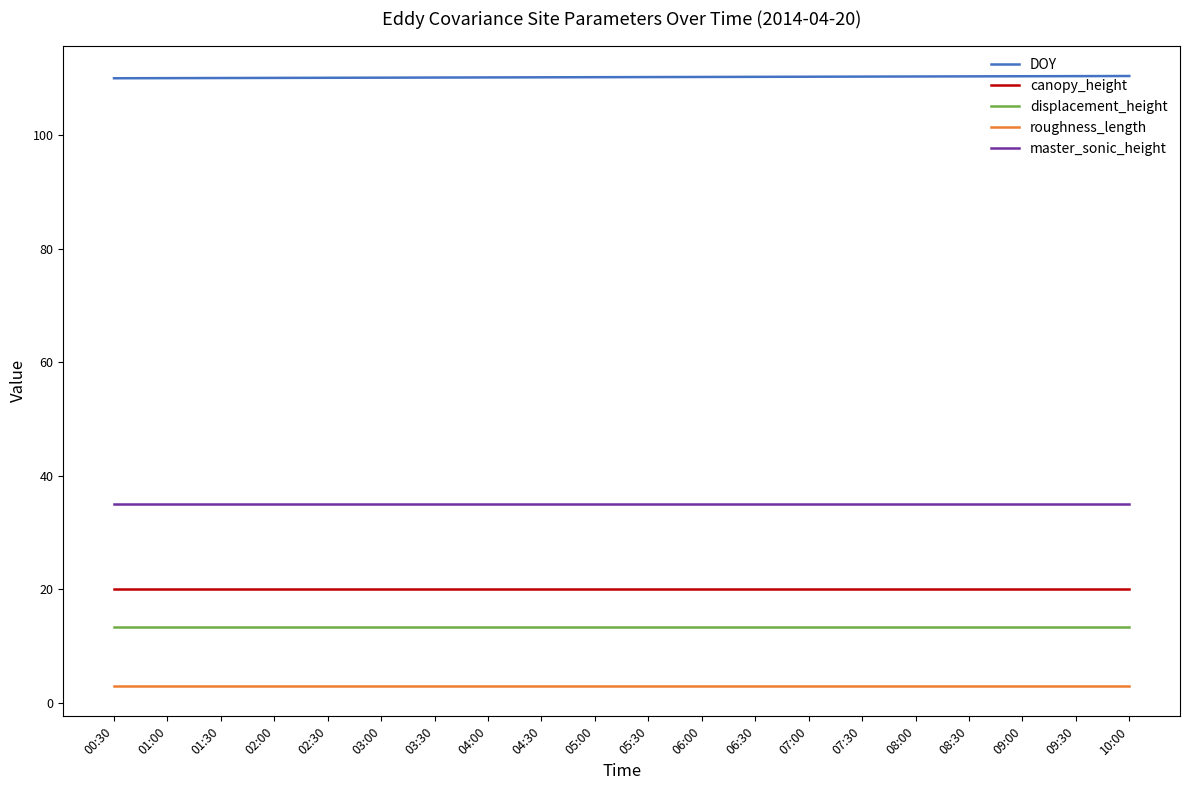

The master_sonic_height series shows 35.0 at 04:00. True or false?

True